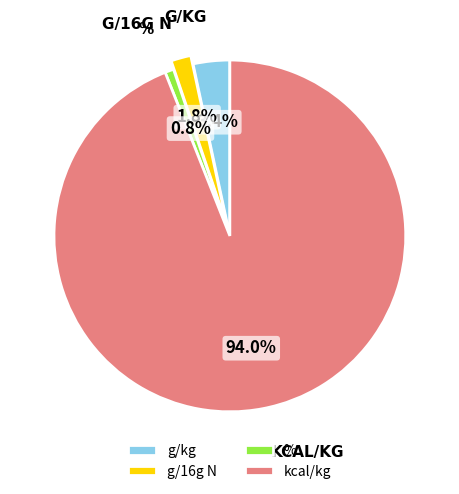

Which slice represents more than half of the pie?

kcal/kg